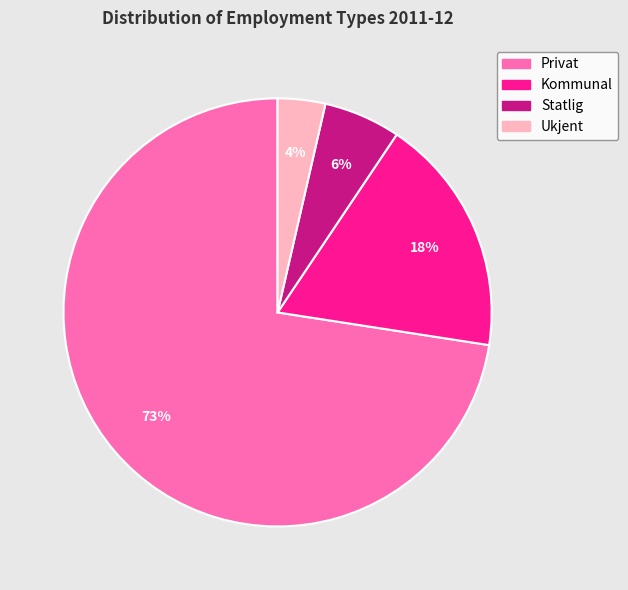

To the nearest percent, what is the average slice percentage?

25%